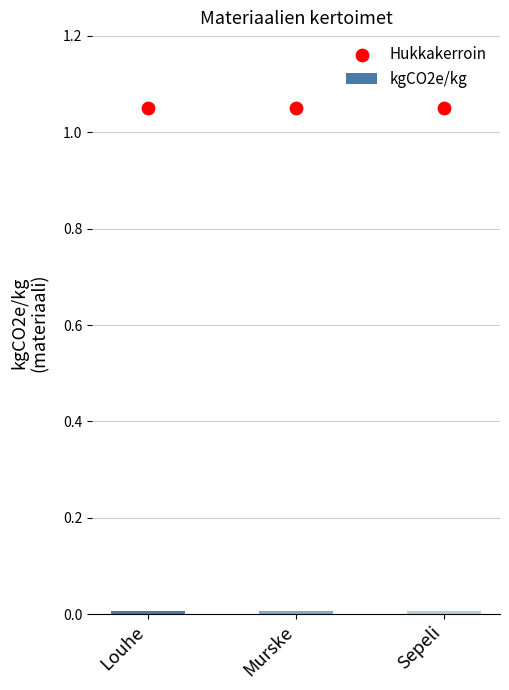

Which series has the largest Y range (max minus min)?

kgCO2e/kg